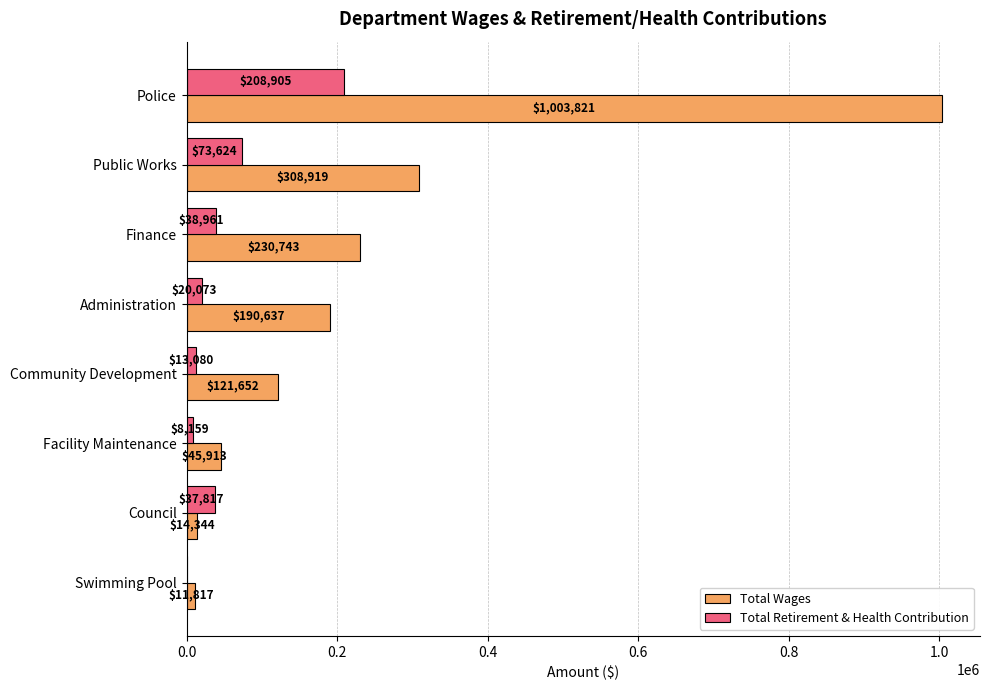

The value of Total Wages at Facility Maintenance is 45913. True or false?

True